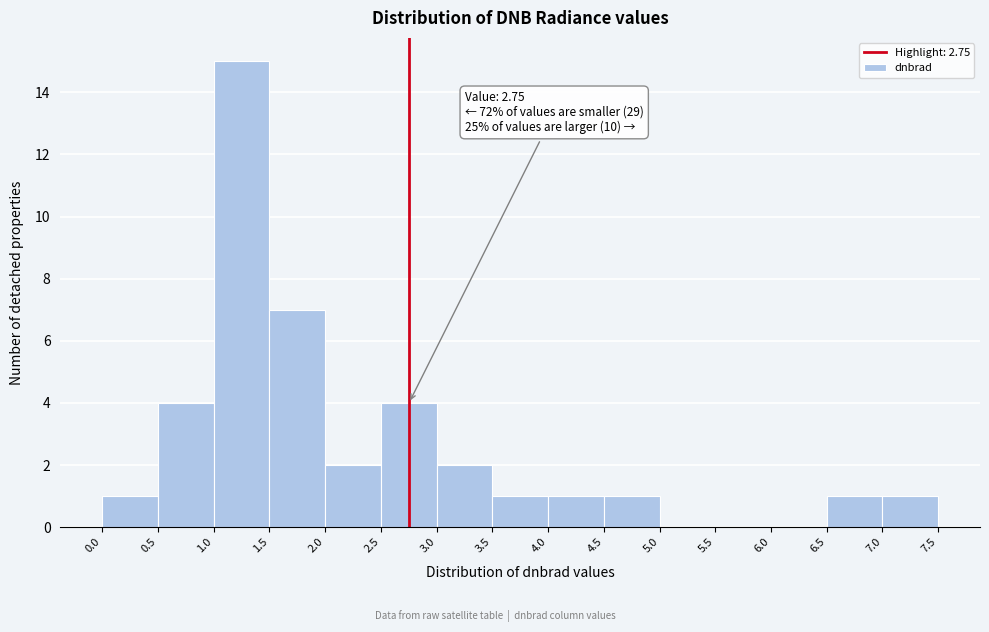

Over which range of the x-axis is the bar tallest?

1.0 to 1.5